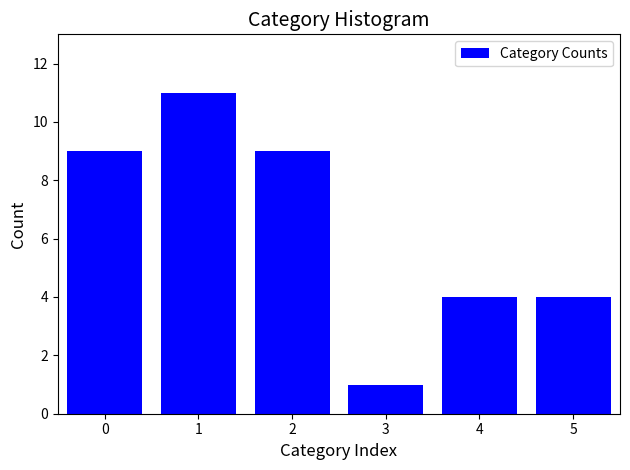

Reading left to right, transcribe all the data shown in this chart.

0=9	1=11	2=9	3=1	4=4	5=4